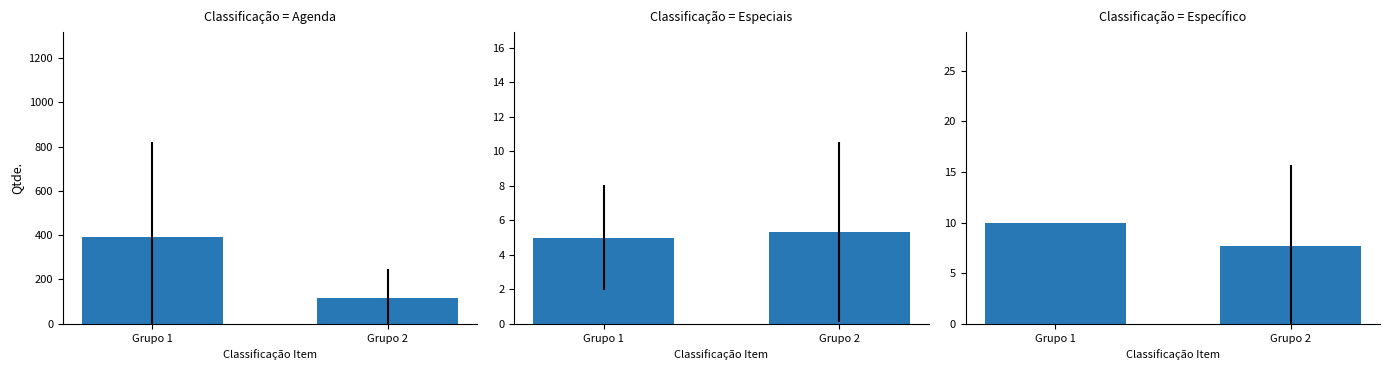

The value of Especiais at Grupo 2 is 5.3. True or false?

True